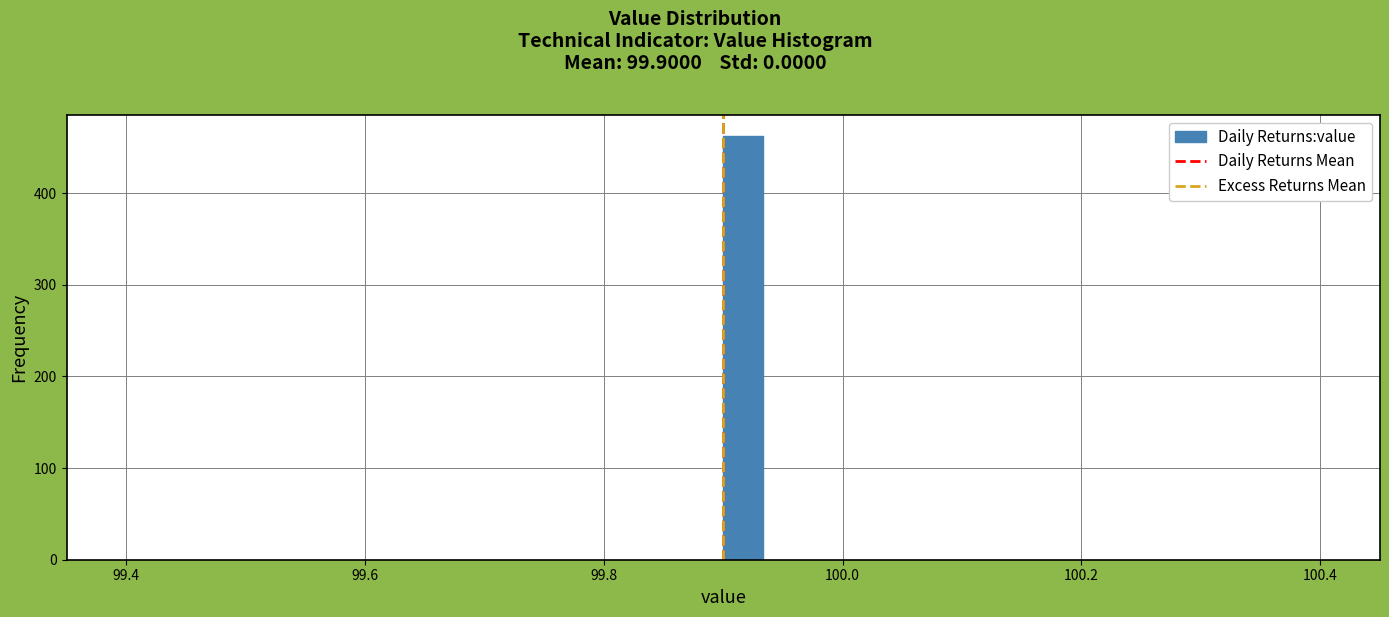

Read against the x-axis, roughly where is the centre of the tallest bar?

99.92